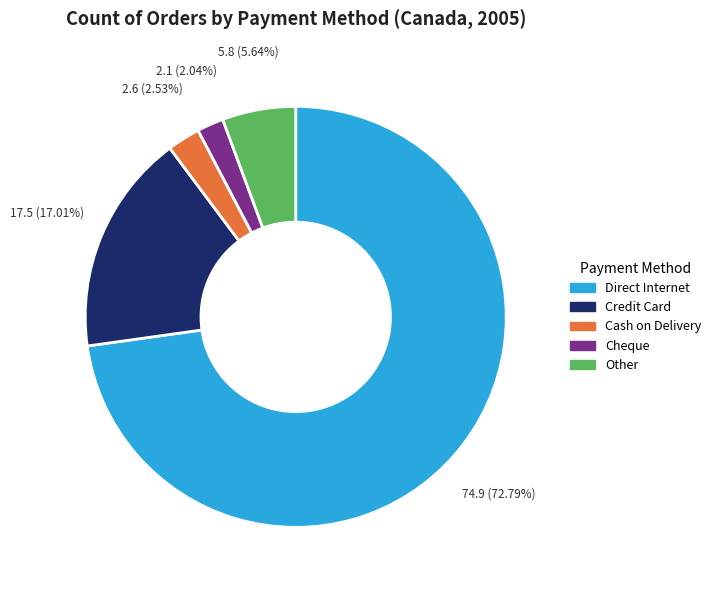

Is there a majority slice in this chart?

Yes